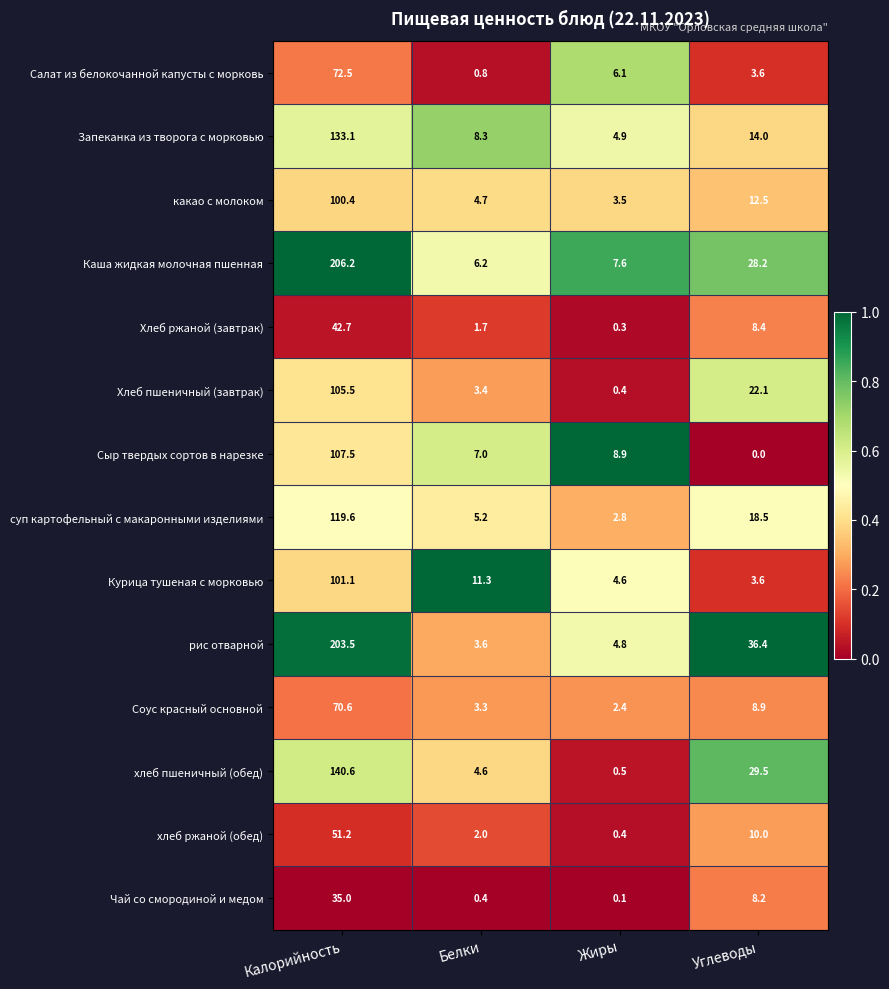

The Каша жидкая молочная пшенная series shows 6.2 at Белки. True or false?

True